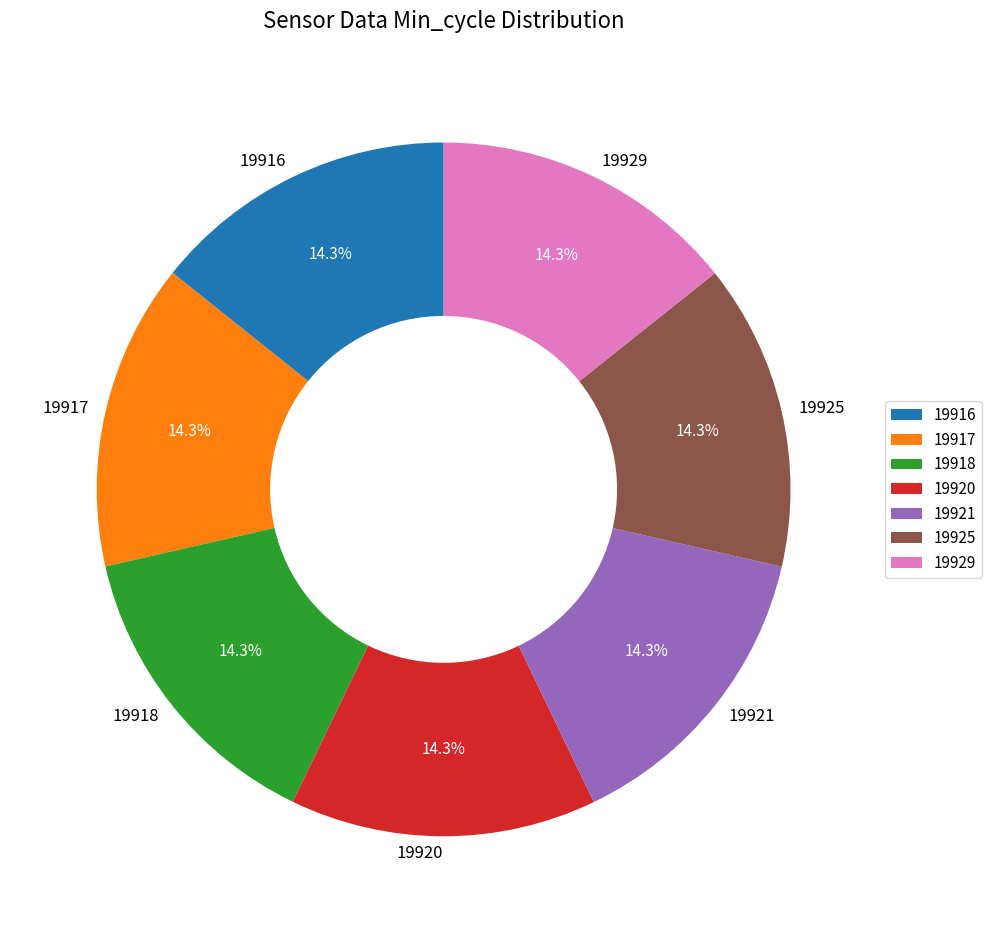

How many slices are in this pie chart?

7